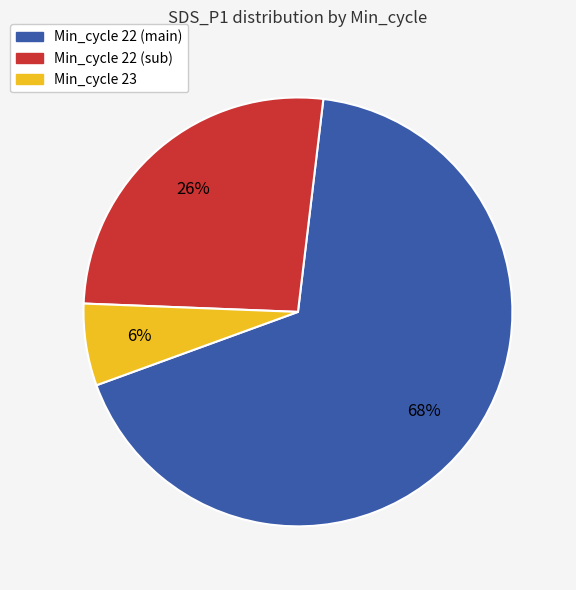

To the nearest percent, what is the average slice percentage?

33%